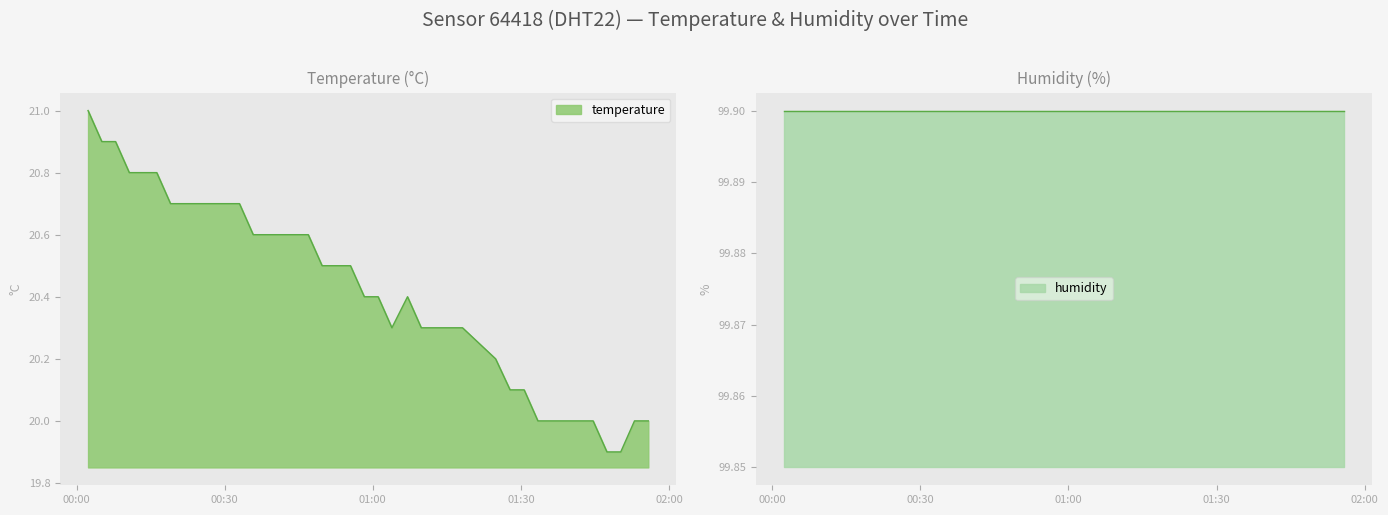

What is the difference between the second highest and minimum values?

1.0